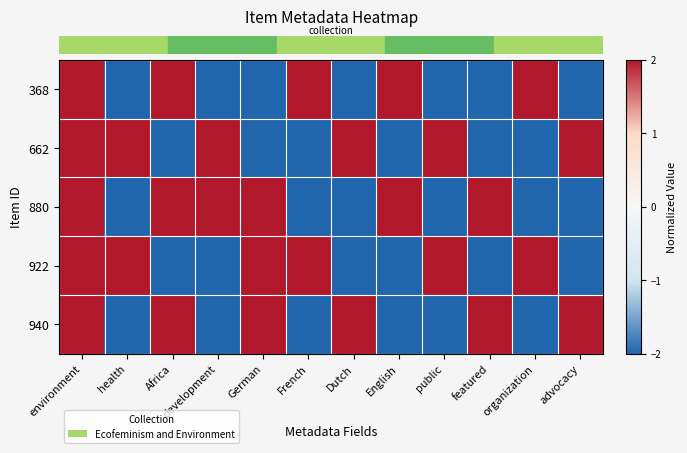

Which series changed the most between environment and German?

row_0